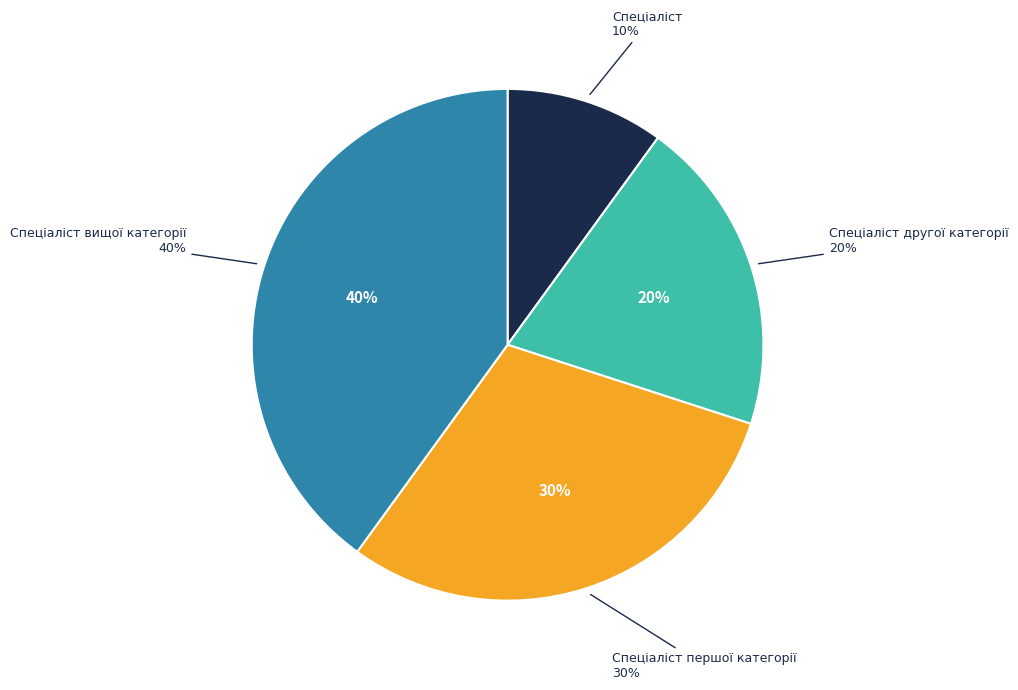

To the nearest percent, what portion does Спеціаліст represent?

10%